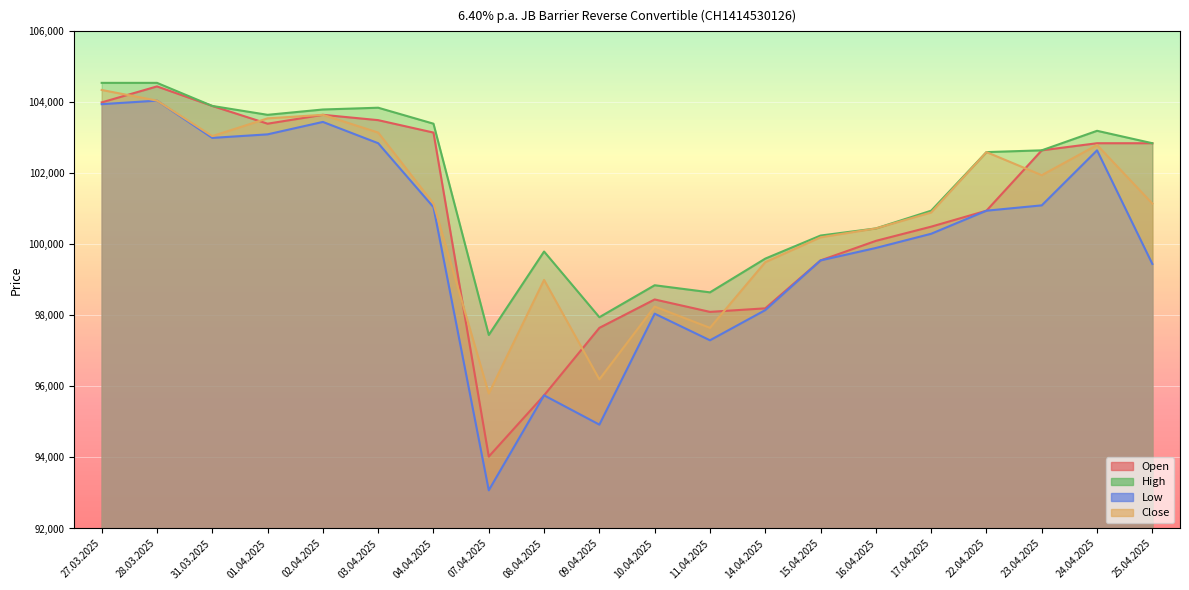

Reading left to right, transcribe all the data shown in this chart.

Open: 104000	104450	103900	103400	103650	103500	103150	94025	95750	97650	98450	98100	98200	99550	100100	100500	100950	102650	102850	102850
High: 104550	104550	103900	103650	103800	103850	103400	97450	99800	97950	98850	98650	99600	100250	100450	100950	102600	102650	103200	102850
Low: 103950	104050	103000	103100	103450	102850	101050	93075	95750	94925	98050	97300	98150	99550	99900	100300	100950	101100	102650	99450
Close: 104350	104050	103050	103550	103650	103150	101150	95800	99000	96200	98250	97650	99500	100200	100450	100900	102600	101950	102800	101150